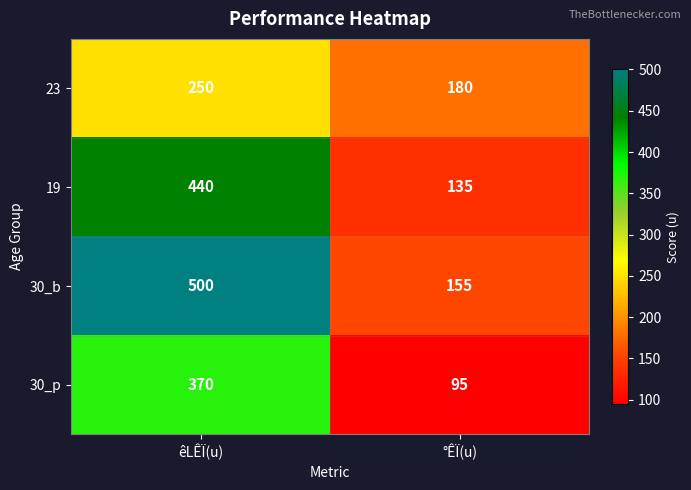

Which series has the largest range (max minus min)?

30_b